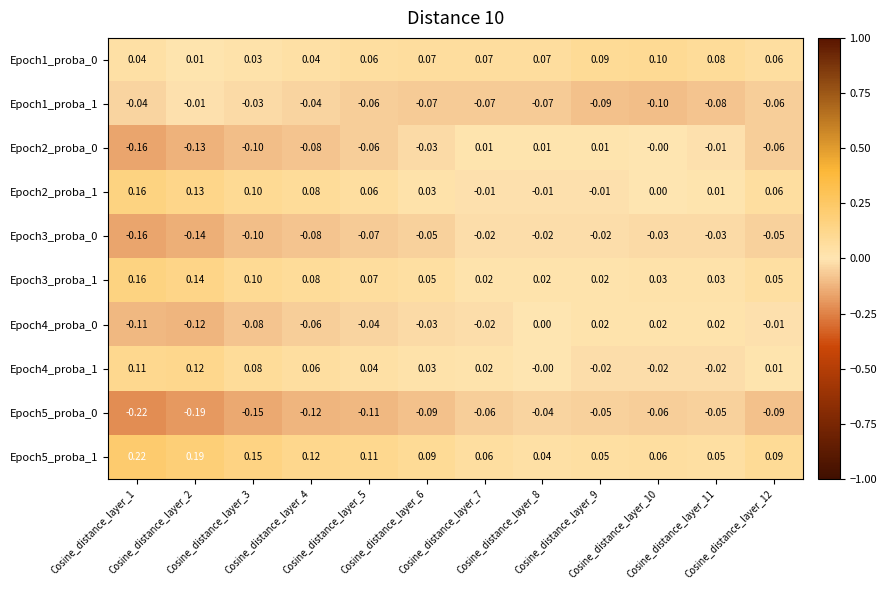

Between Cosine_distance_layer_7 and Cosine_distance_layer_11, which series saw the biggest shift?

Epoch4_proba_0